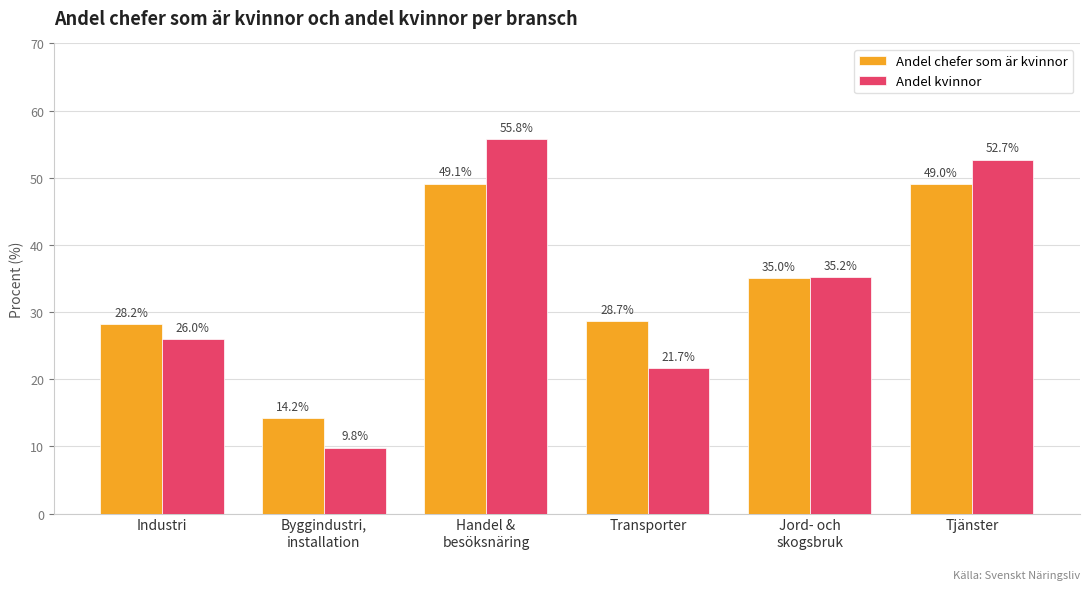

What is the difference between the second highest and minimum values in the Andel chefer som är kvinnor series?

34.8